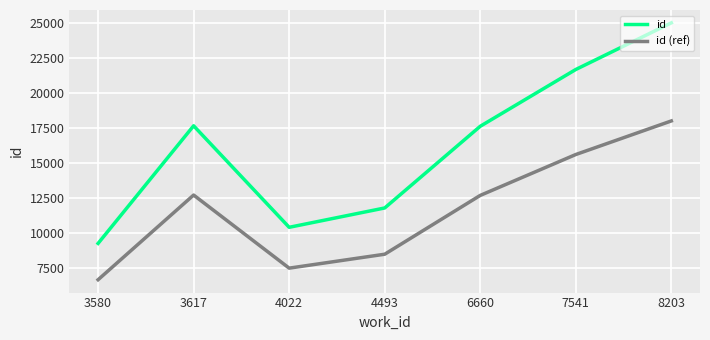

What is the sum of the id values at 4022 and 4493?

22215.0